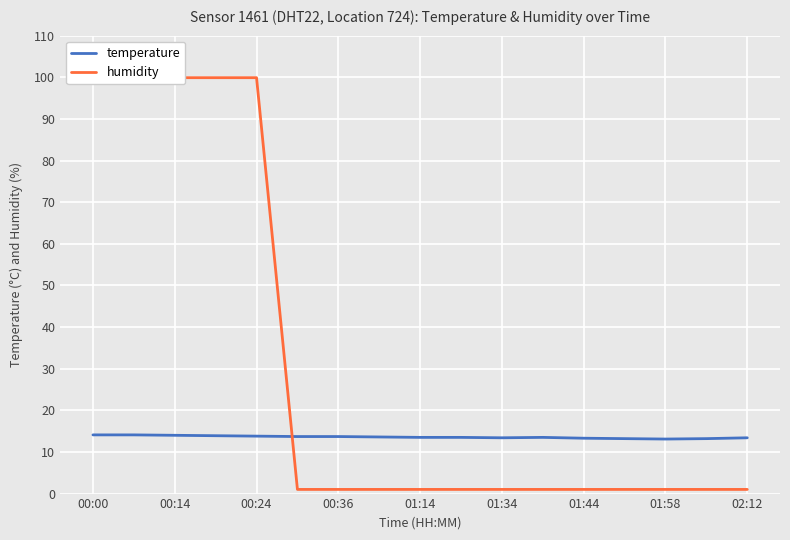

True or false: temperature has more than 0 interior local peaks.

True